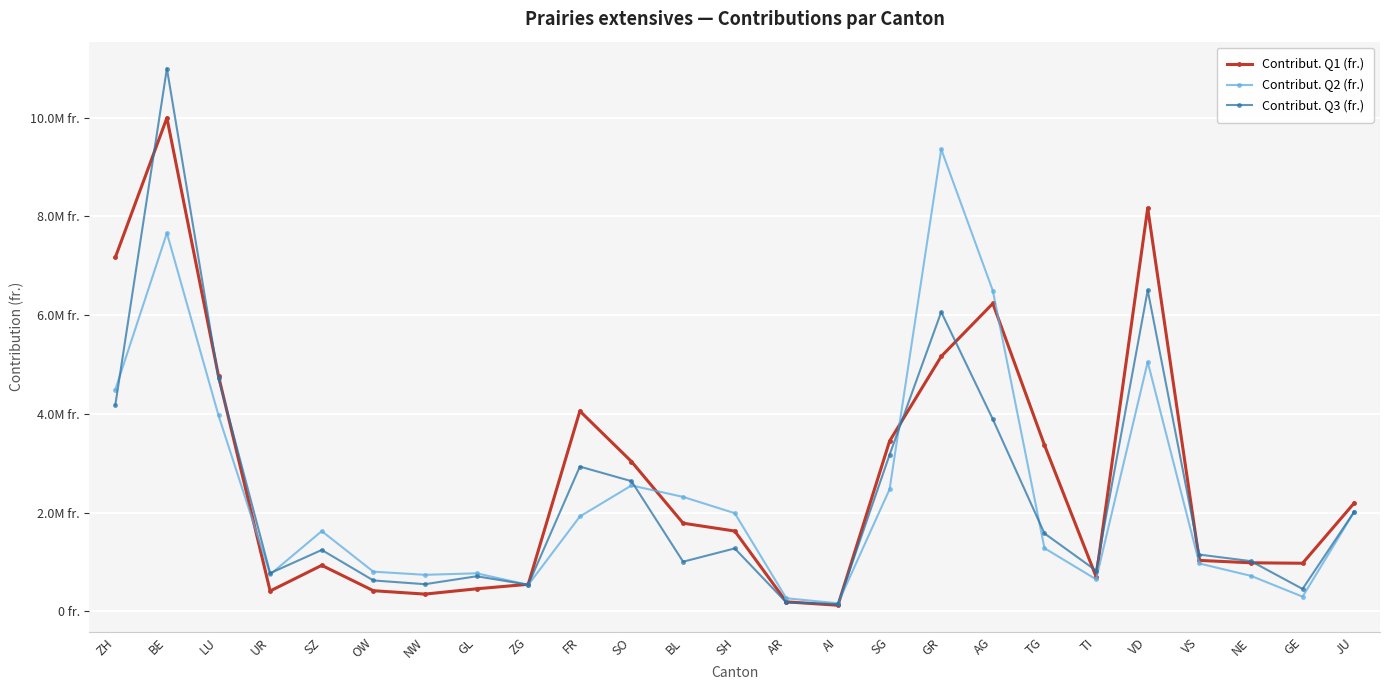

At which label does Contribut. Q1 (fr.) reach its peak?

BE